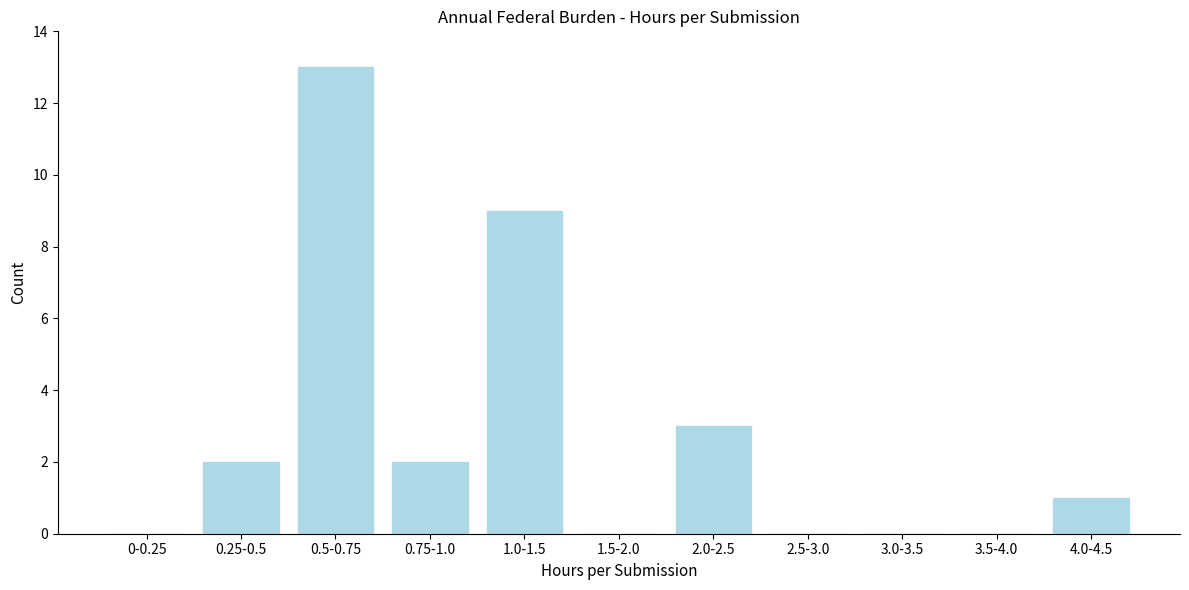

Reading left to right, what are all the values shown in this chart?

0-0.25=0	0.25-0.5=2	0.5-0.75=13	0.75-1.0=2	1.0-1.5=9	1.5-2.0=0	2.0-2.5=3	2.5-3.0=0	3.0-3.5=0	3.5-4.0=0	4.0-4.5=1